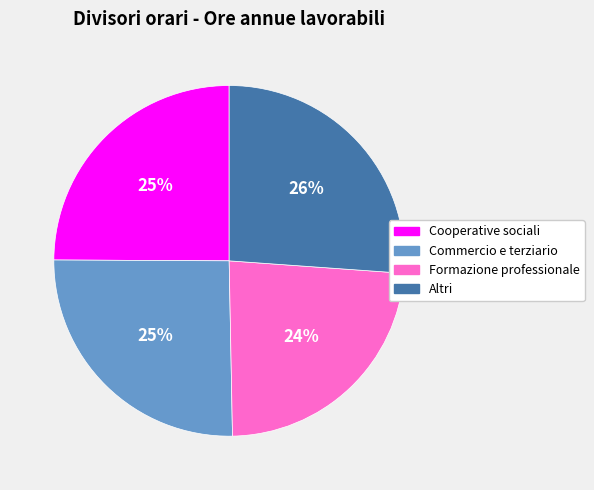

How many segments does this pie chart have?

4